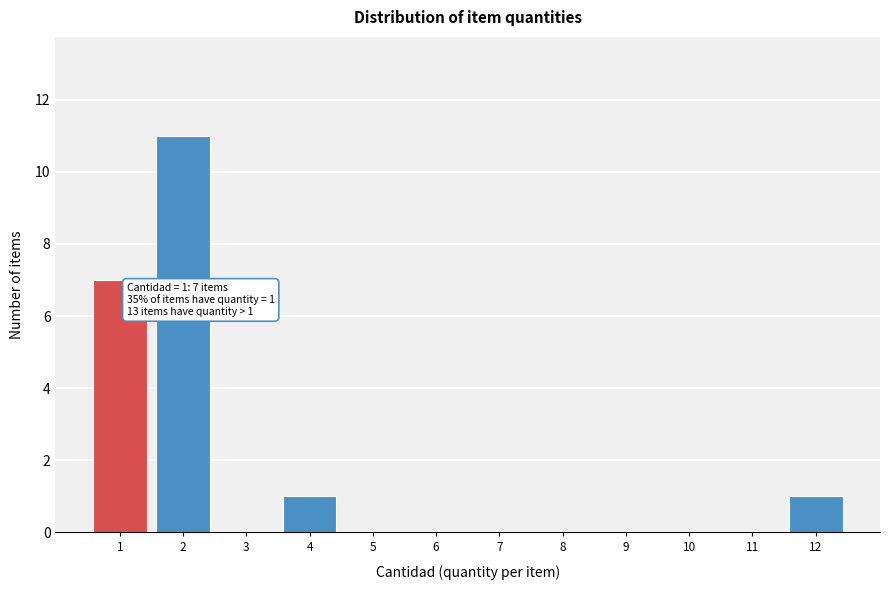

Which range on the x-axis has the tallest bar?

1.5 to 2.5